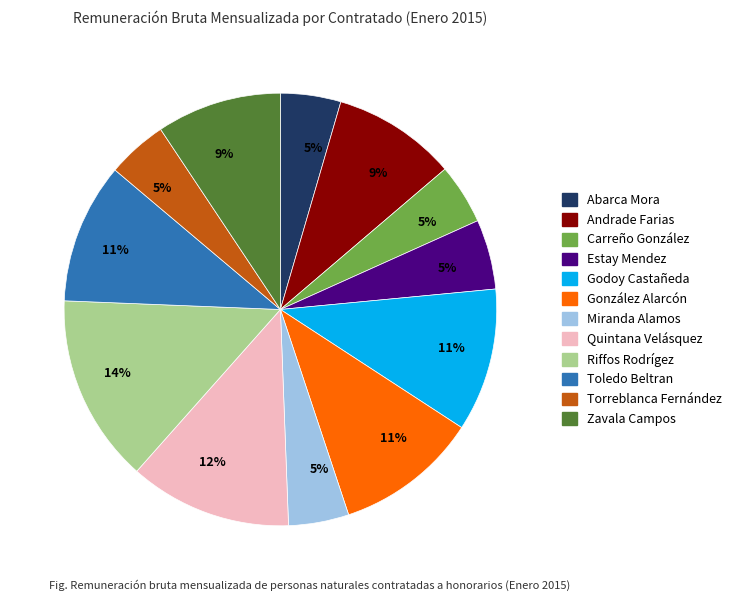

How many slices are in this pie chart?

12